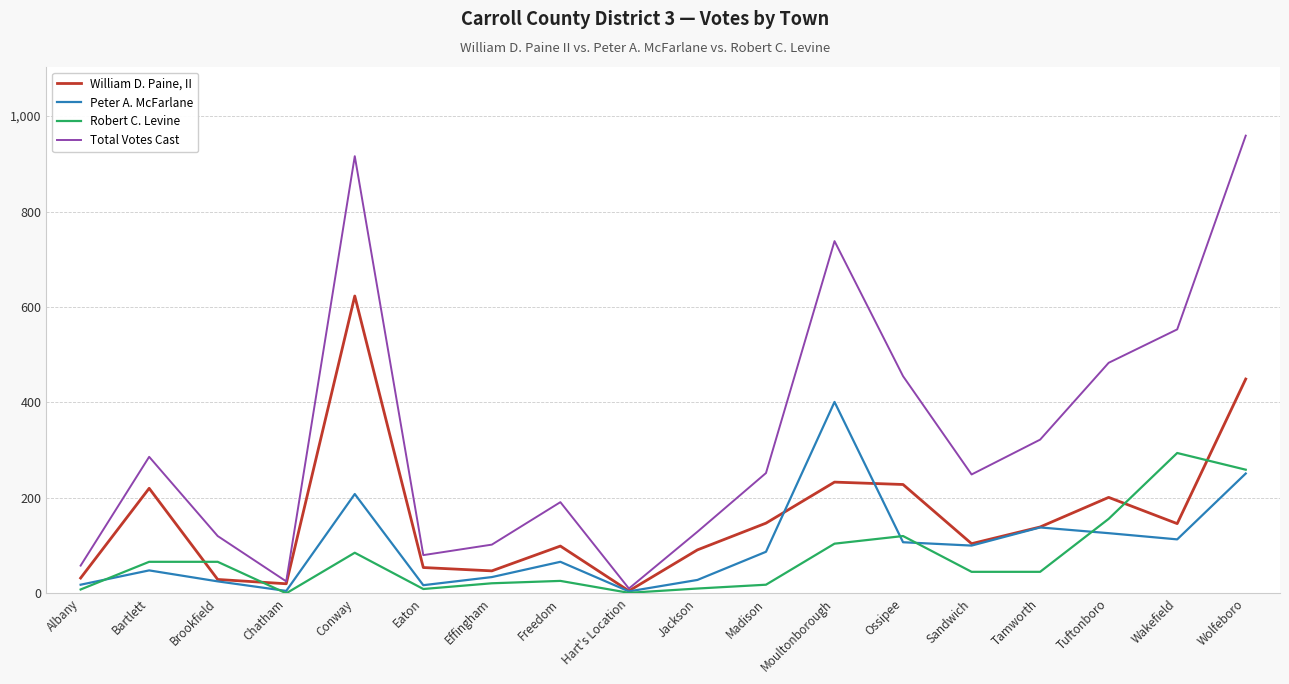

How many lines are shown in the chart?

4